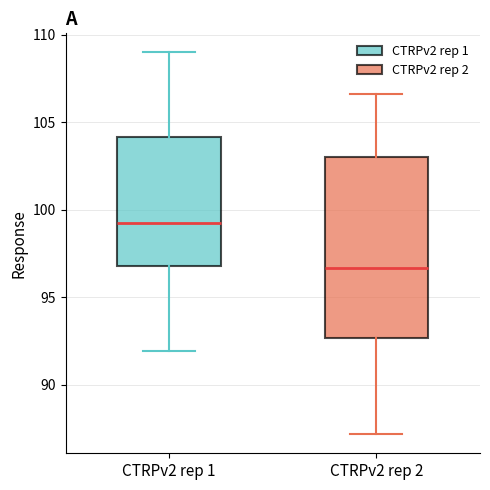

Which box's median line is the lowest?

CTRPv2 rep 2